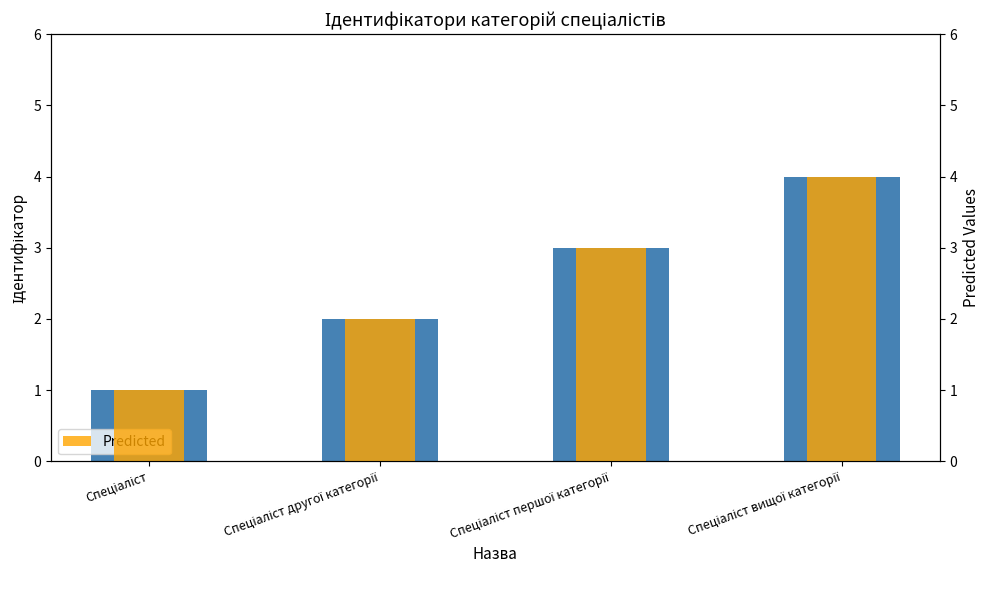

Which has a higher value, Спеціаліст першої категорії or Спеціаліст вищої категорії?

Спеціаліст вищої категорії